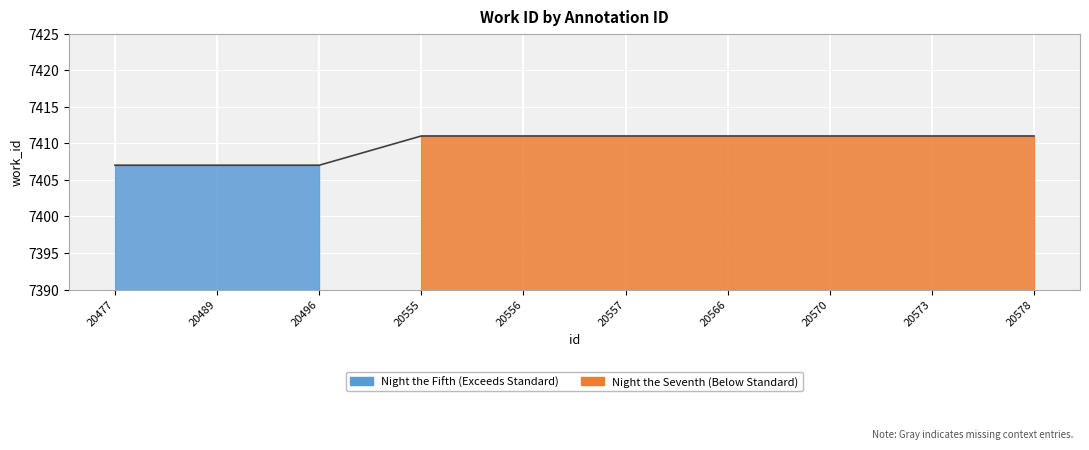

Between 20556 and 20496, which is larger?

20556